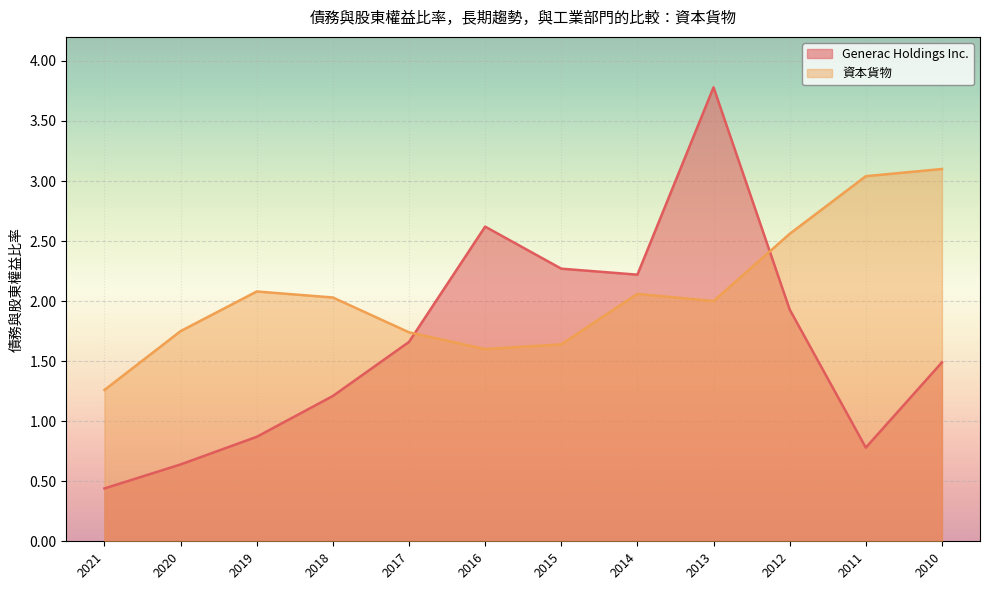

How many lines are shown in the chart?

2